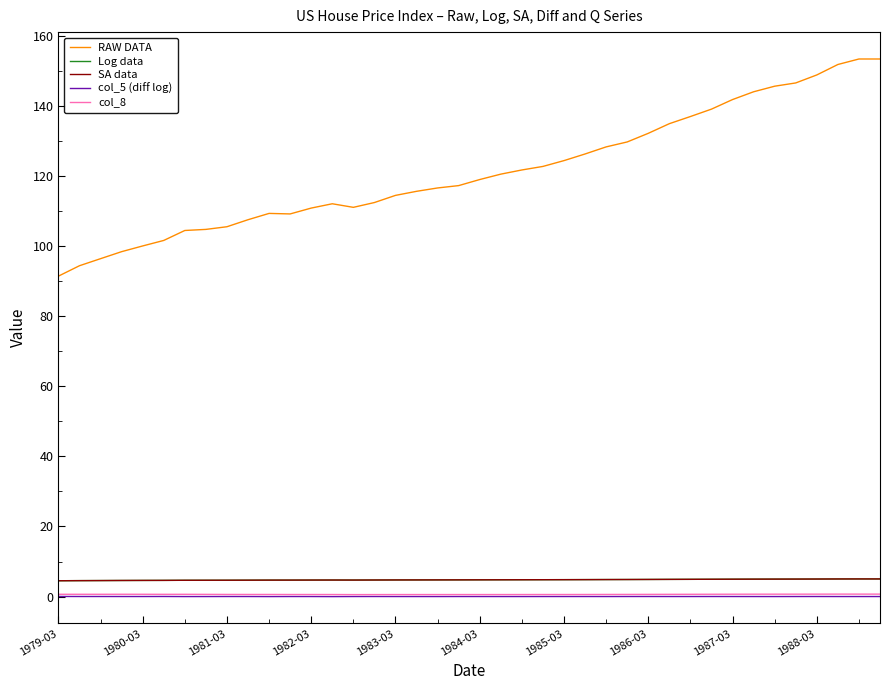

What is the difference between the maximum and minimum values in the Log data series?

0.5